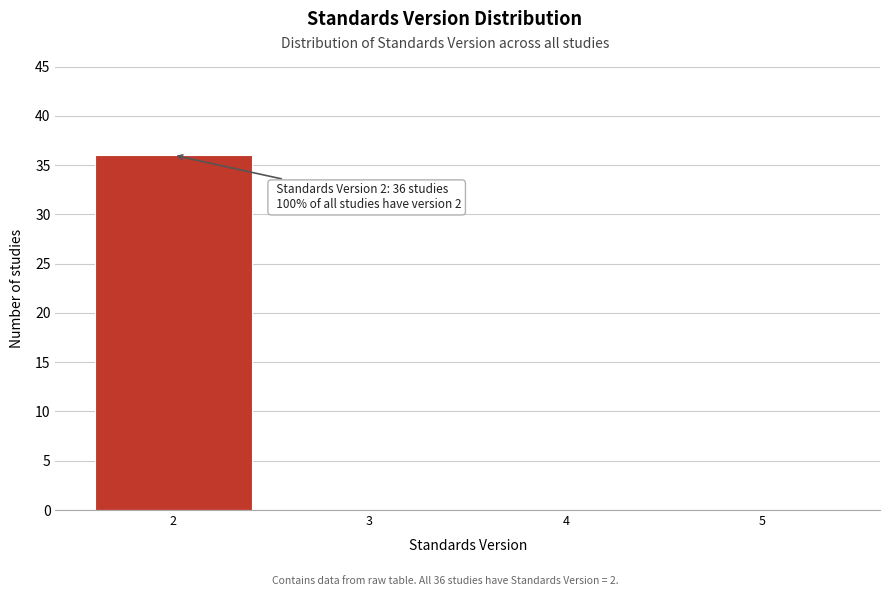

Reading right to left, what are all the values shown in this chart?

5=0	4=0	3=0	2=36